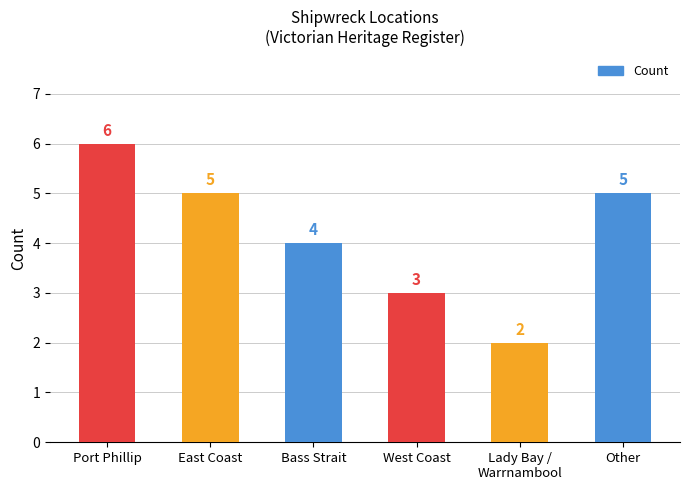

What is the label of the 1st bar from the left?

Port Phillip